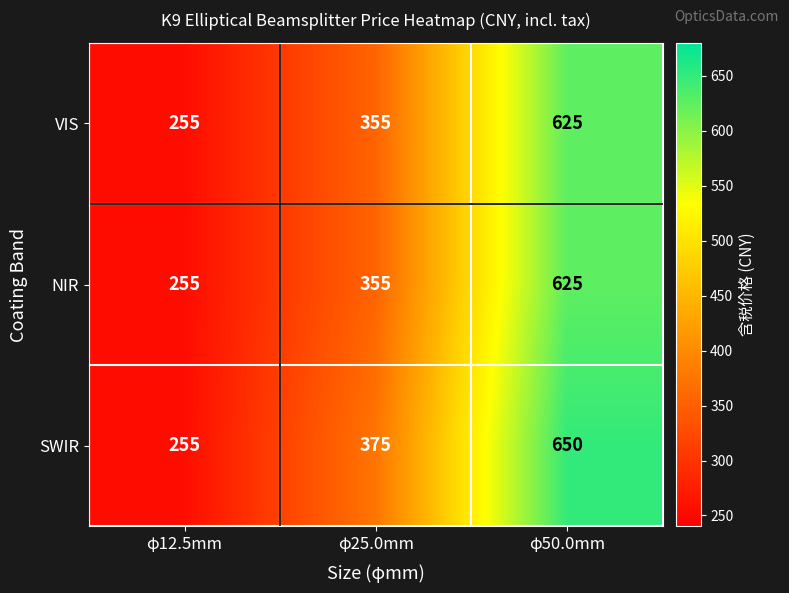

Reading left to right, what are all the values shown in this chart?

VIS: φ12.5mm=255	φ25.0mm=355	φ50.0mm=625
NIR: φ12.5mm=255	φ25.0mm=355	φ50.0mm=625
SWIR: φ12.5mm=255	φ25.0mm=375	φ50.0mm=650